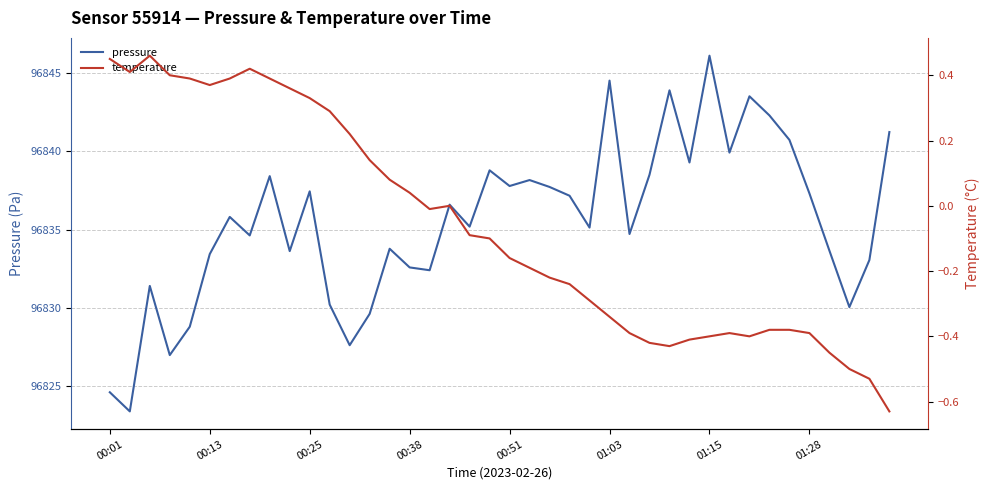

What is the maximum value for pressure?

96846.1